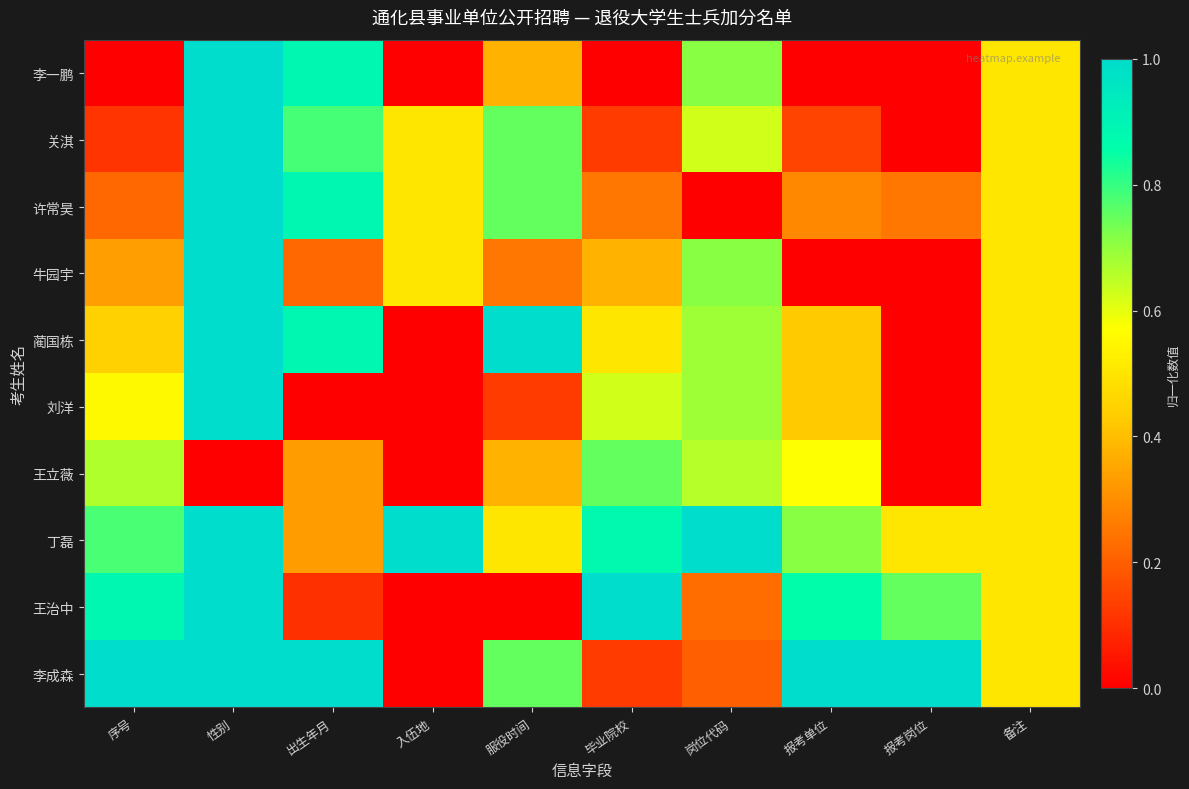

Between 入伍地 and 序号, which is larger?

入伍地